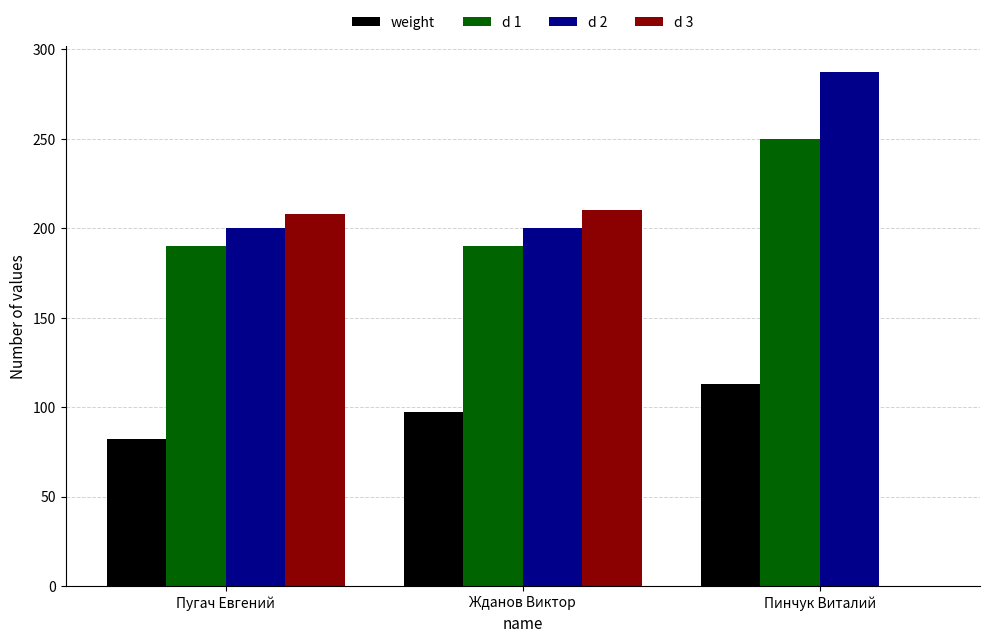

What is the sum of the d 3 values at Пинчук Виталий and Пугач Евгений?

208.0